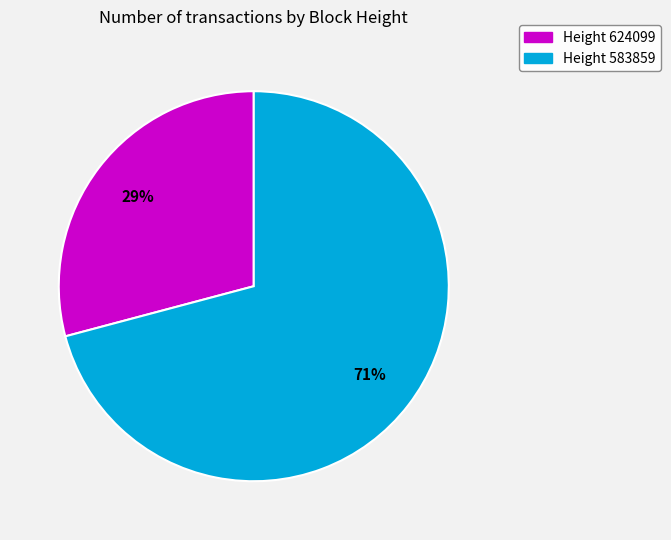

Rank the categories by value from lowest to highest.

Height 624099, Height 583859